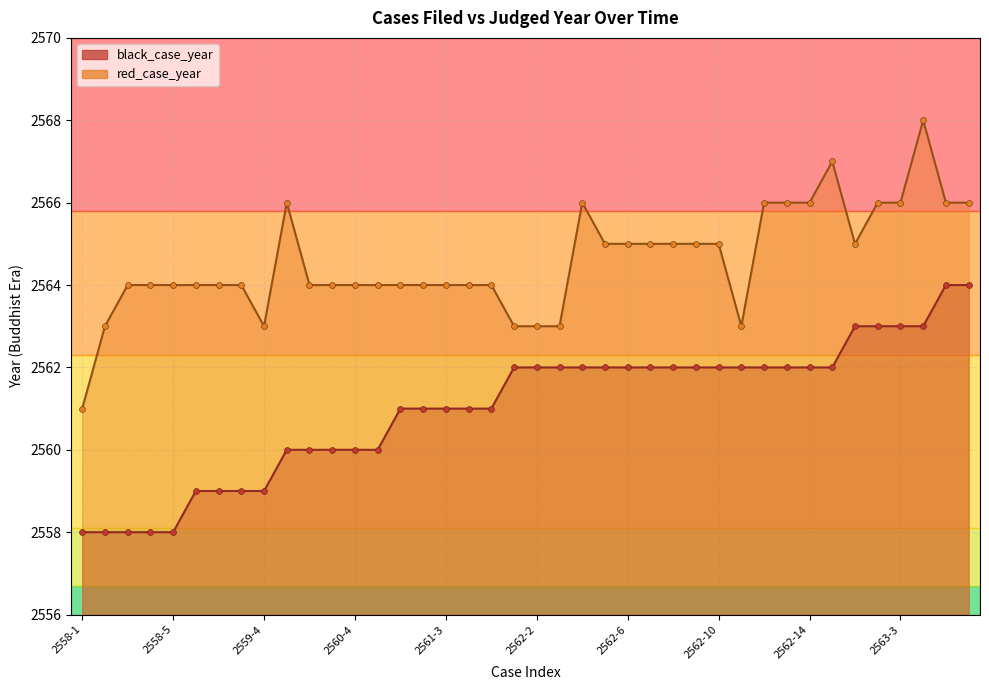

At which category is the sum across all series the highest?

2563-4